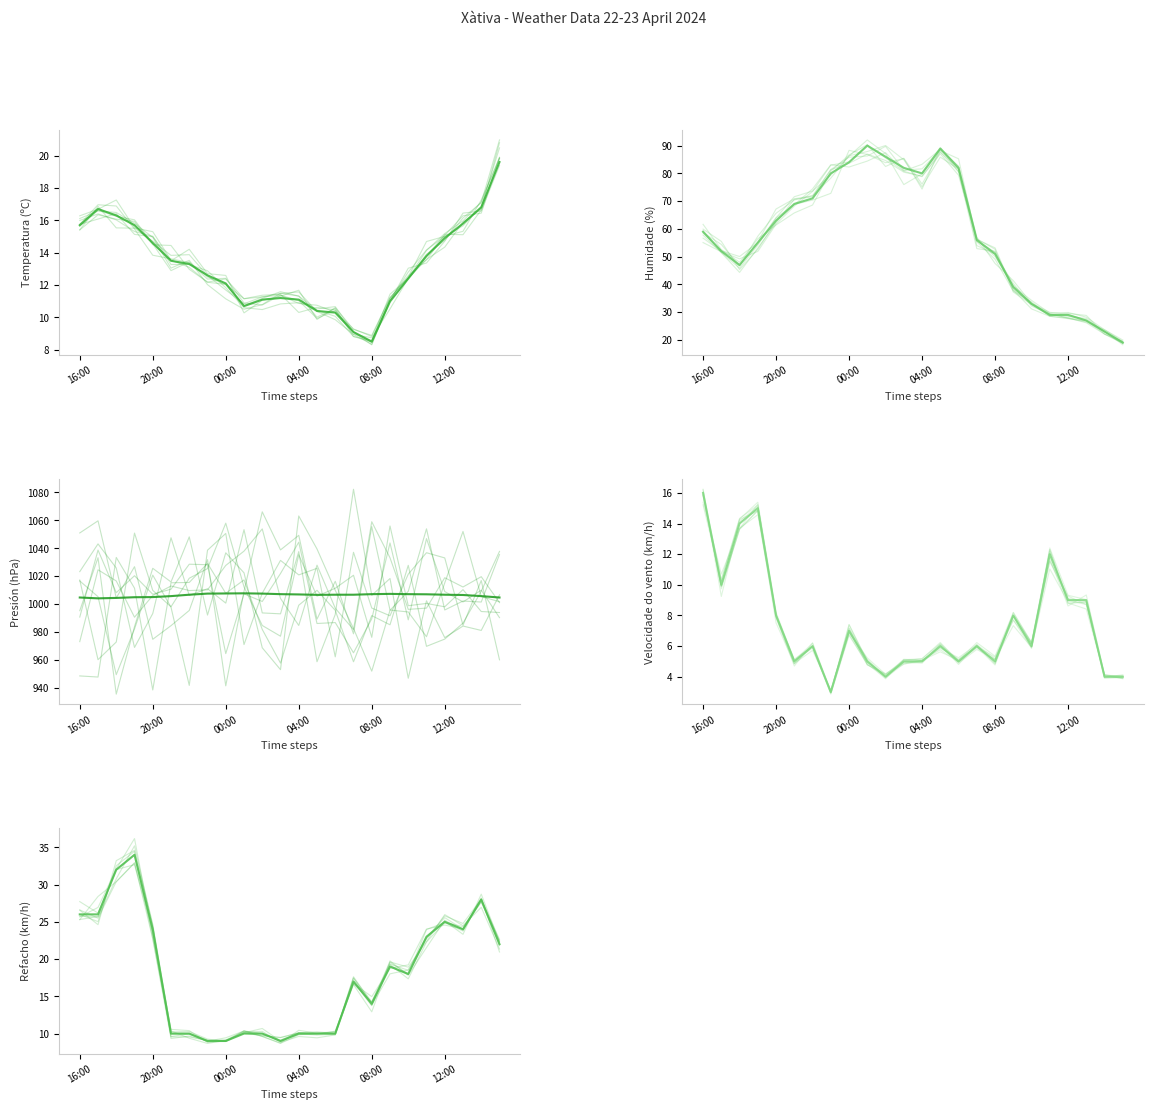

Where does the Presión (hPa) series first go above 1006?

6